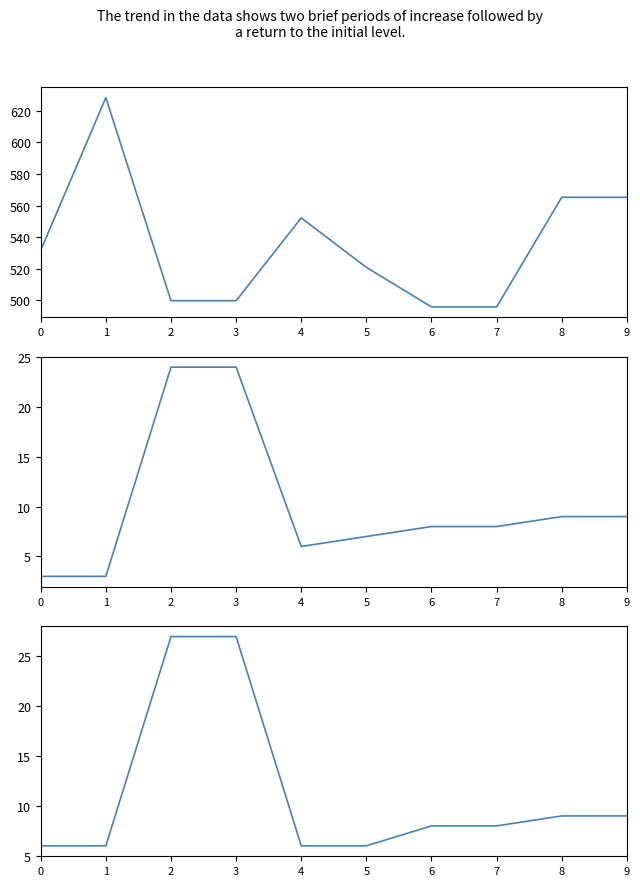

True or false: Points and Place cross at least once.

False